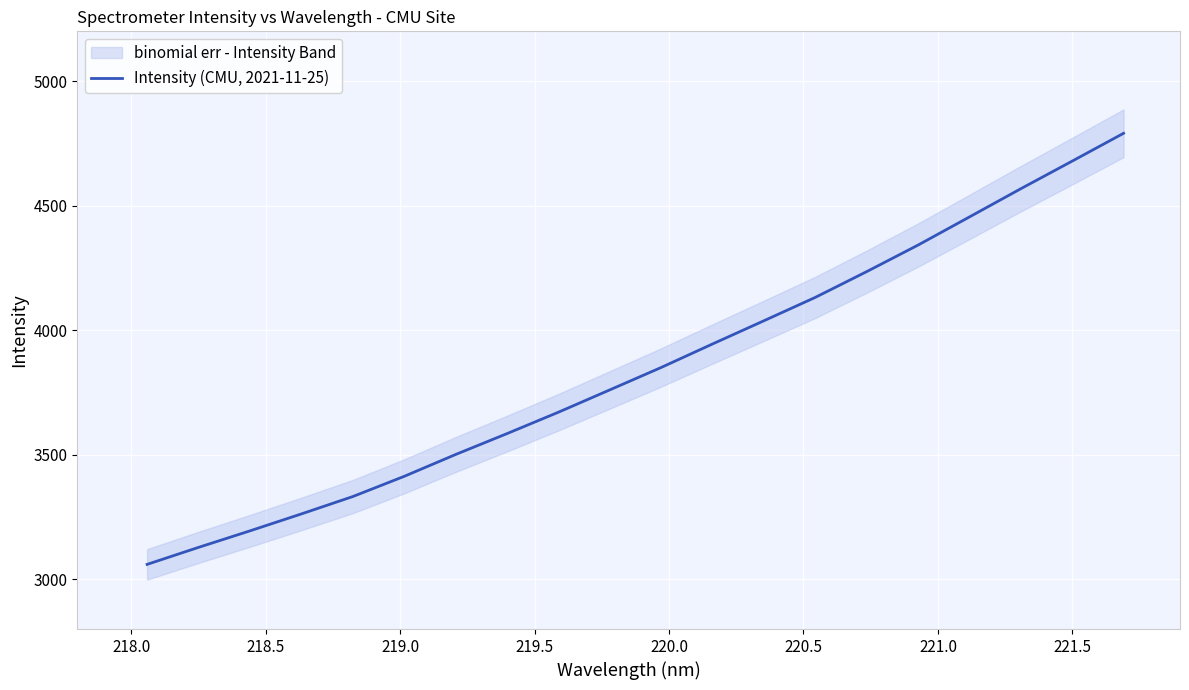

True or false: there are more than 1 points higher than both neighbors.

False